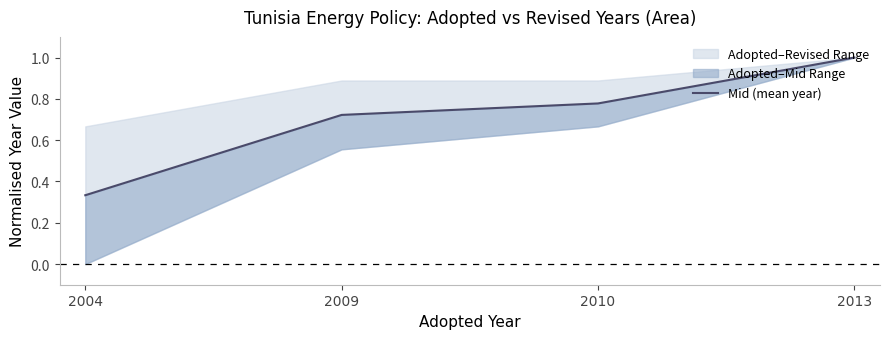

The chart shows a value of 0.3 at 2009. True or false?

False